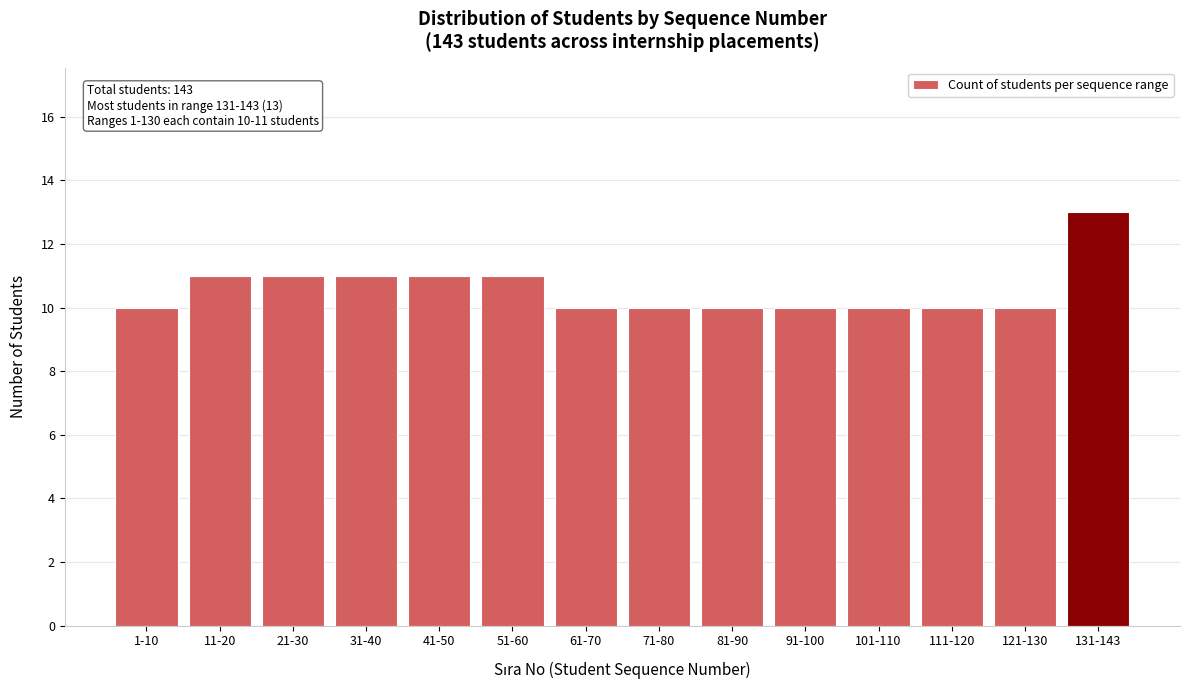

Reading left to right, transcribe all the data shown in this chart.

10	11	11	11	11	11	10	10	10	10	10	10	10	13